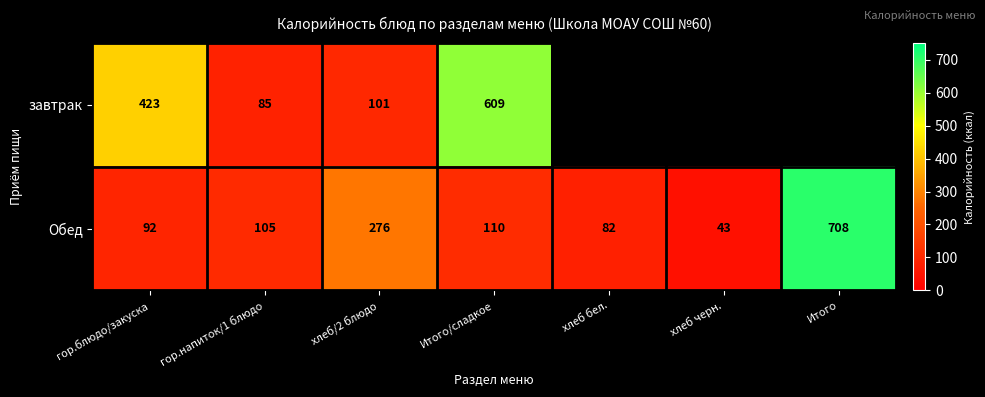

Which category has the lowest value across all series?

хлеб черн.